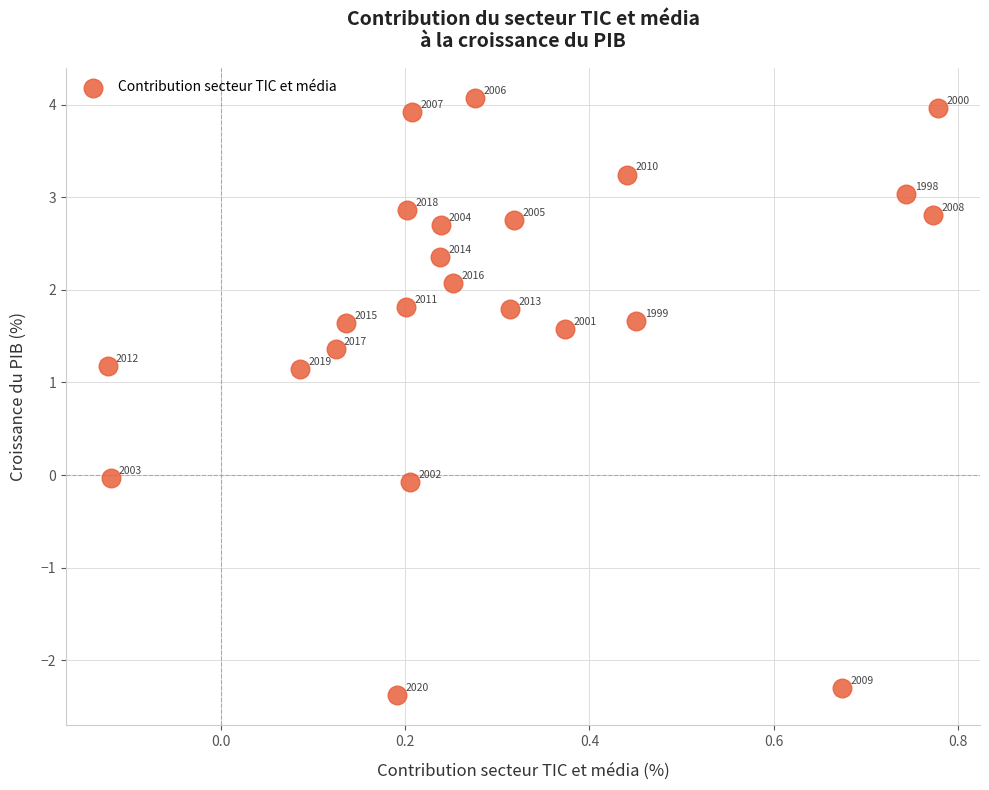

What is the range of Y values (max minus min)?

6.4